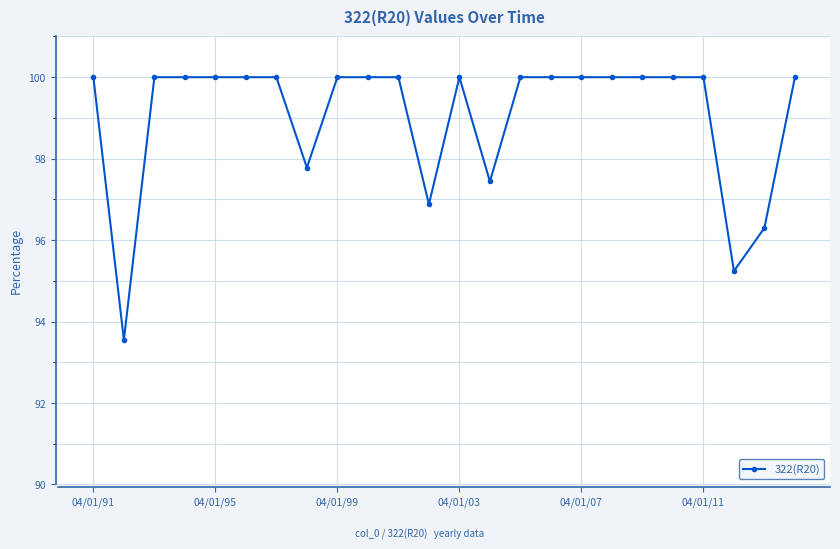

What is the difference between the second highest and second lowest values?

4.8